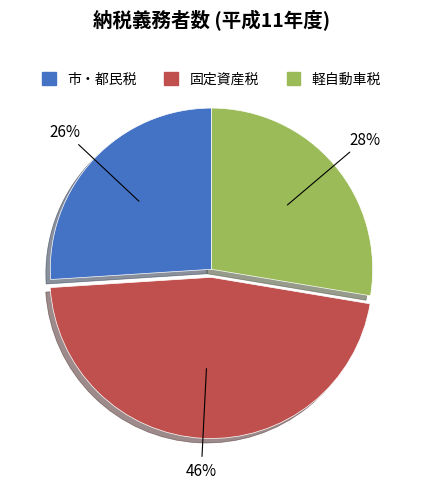

How many slices are in this pie chart?

3